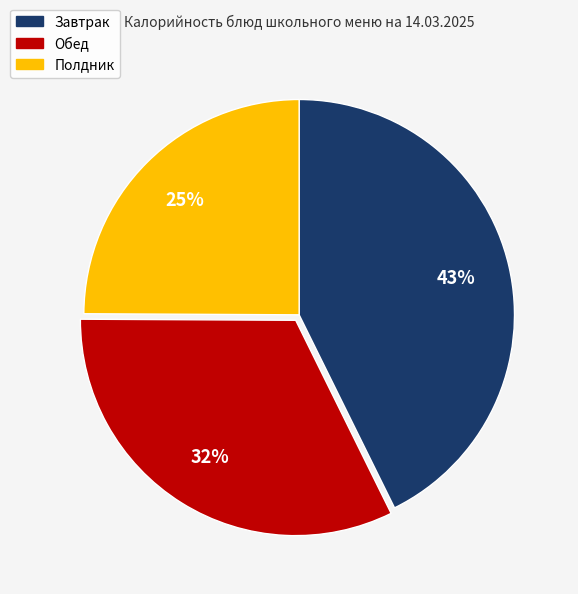

Is there a majority slice in this chart?

No